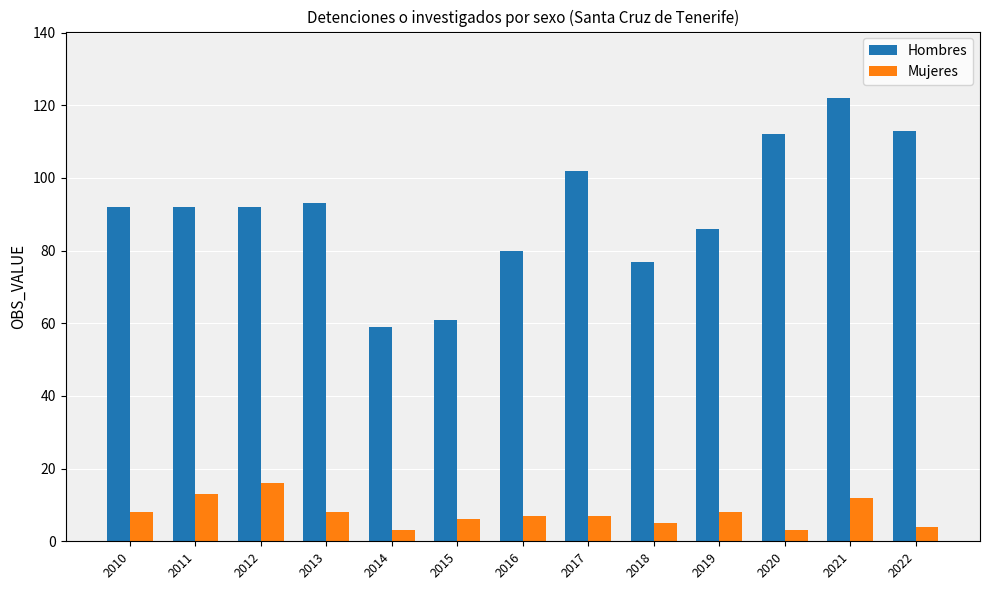

How many data points does each series have?

13